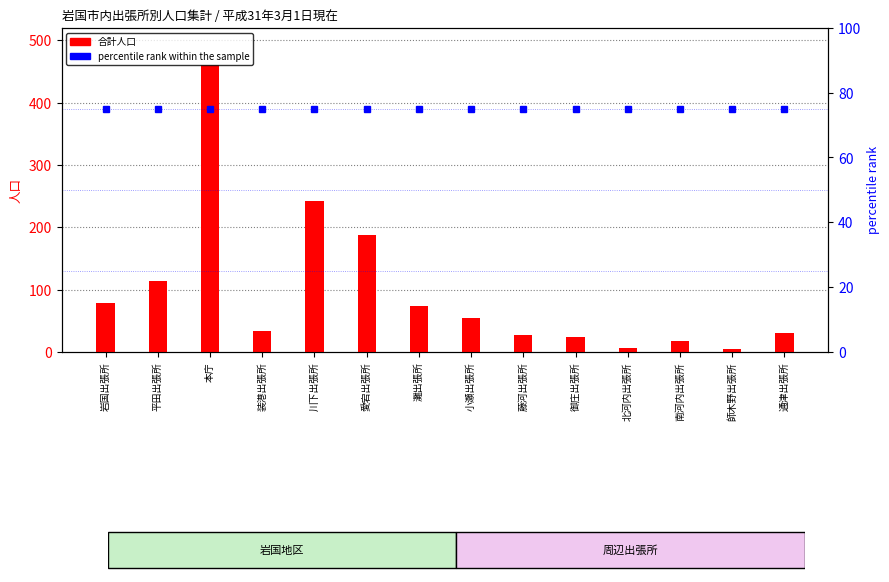

Reading left to right, transcribe all the data shown in this chart.

合計人口: 78	114	460	34	242	188	73	55	28	24	6	17	5	30
percentile rank within the sample: 75	75	75	75	75	75	75	75	75	75	75	75	75	75